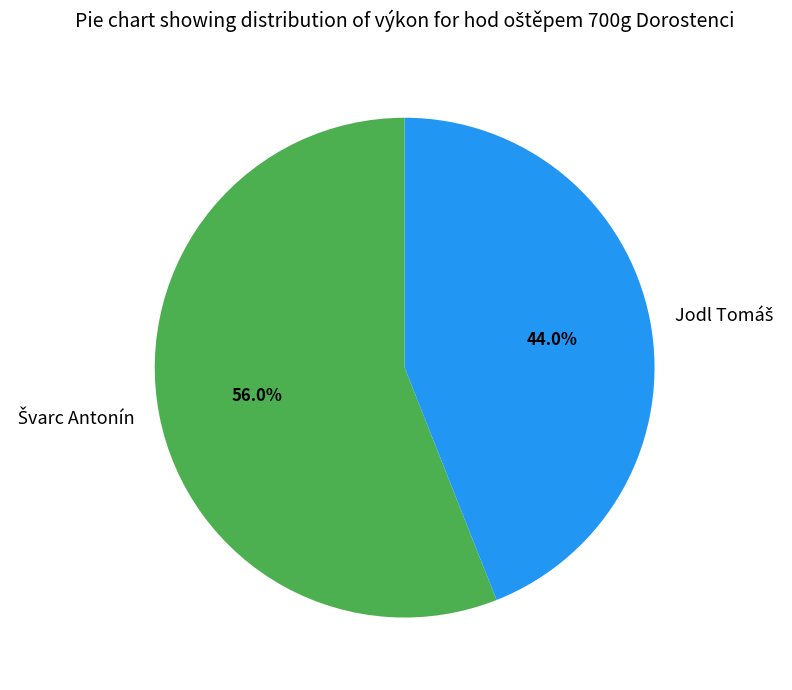

Does any single category account for the majority?

Yes